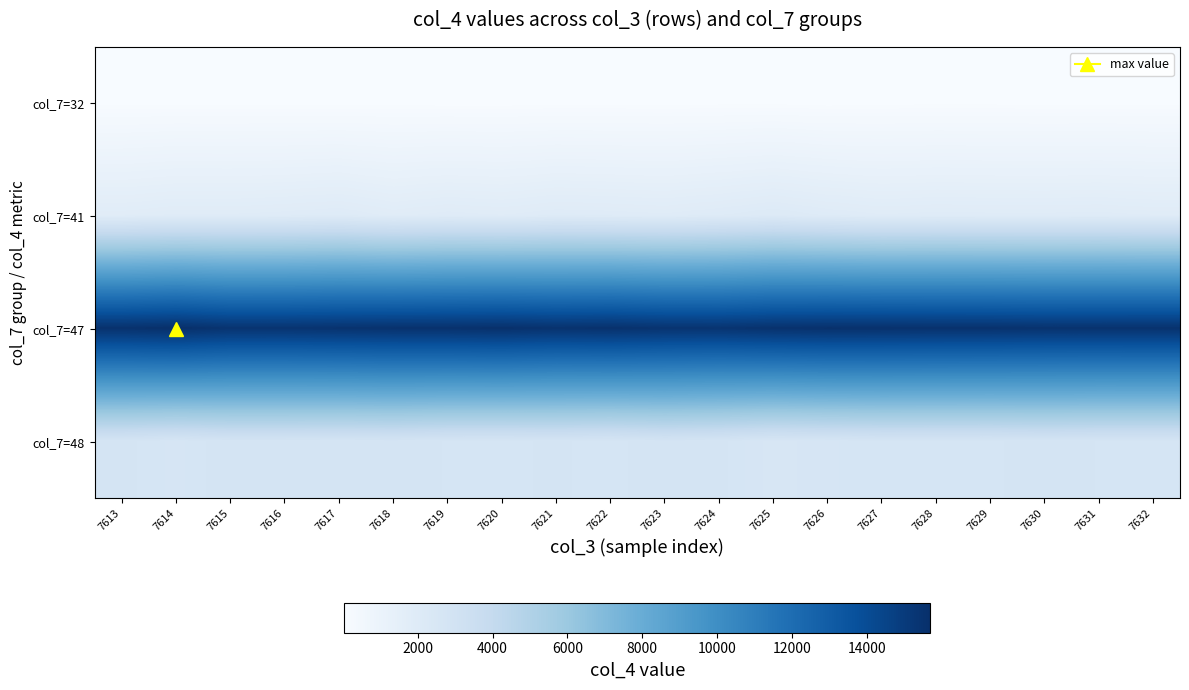

At how many categories does at least one series exceed 15034?

20